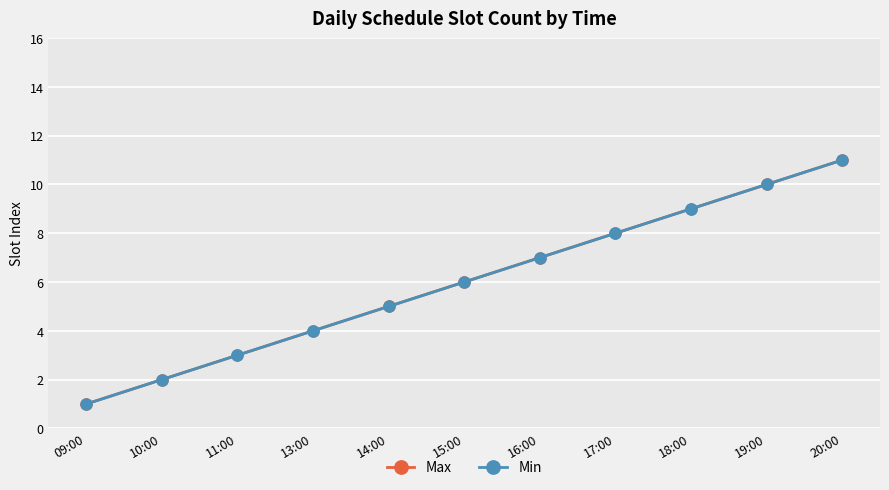

Is this an area chart (filled region under the line)?

No